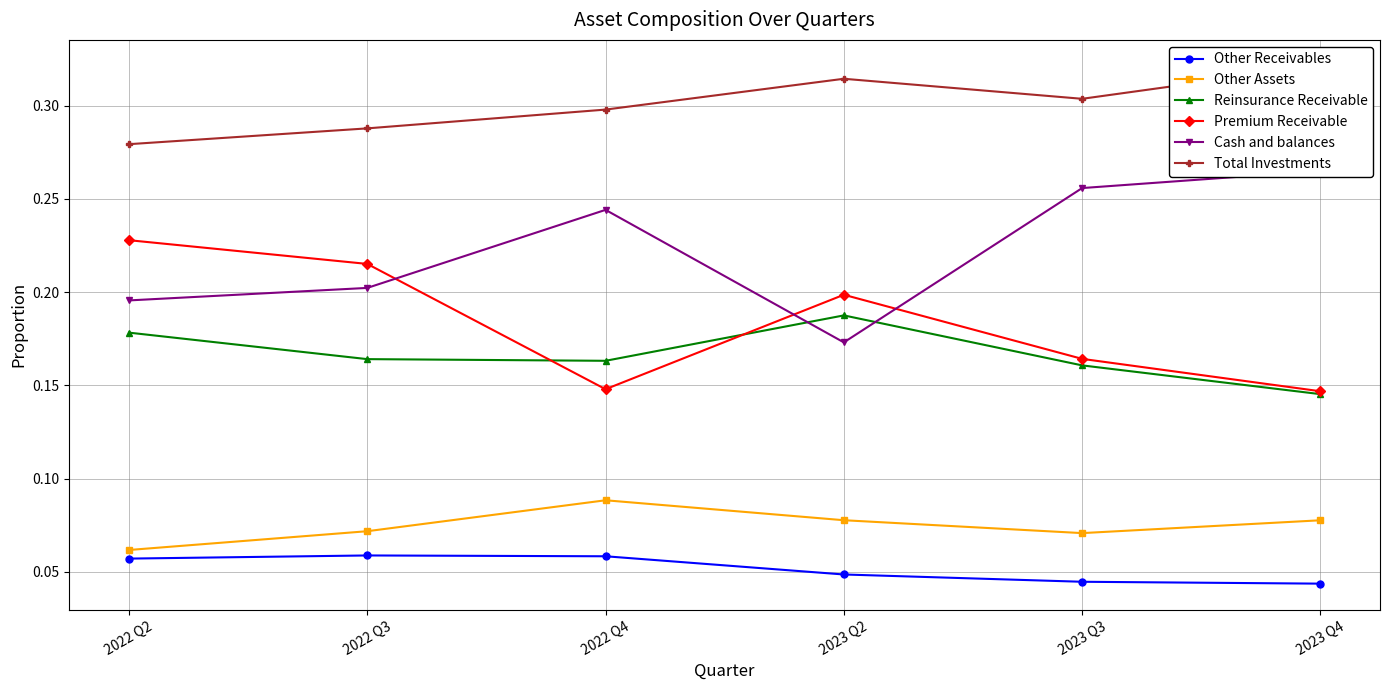

What are all the series names shown in the legend?

Other Receivables, Other Assets, Reinsurance Receivable, Premium Receivable, Cash and balances, Total Investments